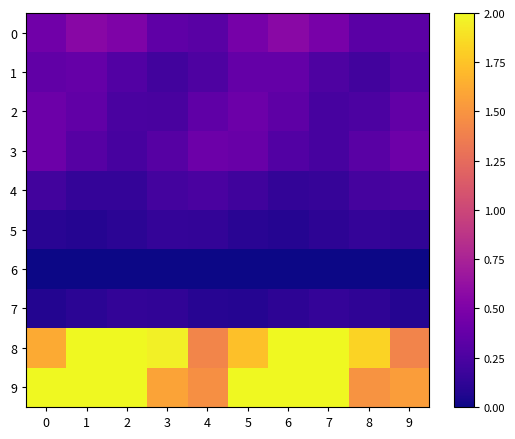

Reading left to right, list all the values displayed in this chart.

0: 0=0.4	1=0.6	2=0.5	3=0.3	4=0.3	5=0.5	6=0.6	7=0.5	8=0.3	9=0.3
1: 0=0.4	1=0.4	2=0.3	3=0.2	4=0.3	5=0.4	6=0.4	7=0.3	8=0.2	9=0.3
2: 0=0.4	1=0.4	2=0.2	3=0.2	4=0.3	5=0.4	6=0.3	7=0.2	8=0.3	9=0.4
3: 0=0.4	1=0.3	2=0.2	3=0.3	4=0.4	5=0.4	6=0.3	7=0.2	8=0.3	9=0.4
4: 0=0.2	1=0.1	2=0.1	3=0.2	4=0.2	5=0.2	6=0.1	7=0.2	8=0.2	9=0.2
5: 0=0.1	1=0.1	2=0.1	3=0.1	4=0.1	5=0.1	6=0.1	7=0.1	8=0.1	9=0.1
6: 0=0.0	1=0.0	2=0.0	3=0.0	4=0.0	5=0.0	6=0.0	7=0.0	8=0.0	9=0.0
7: 0=0.1	1=0.1	2=0.1	3=0.1	4=0.1	5=0.1	6=0.1	7=0.1	8=0.1	9=0.1
8: 0=1.6	1=2.0	2=2.0	3=2.0	4=1.4	5=1.7	6=2.0	7=2.0	8=1.8	9=1.4
9: 0=2.0	1=2.0	2=2.0	3=1.6	4=1.5	5=2.0	6=2.0	7=2.0	8=1.5	9=1.5